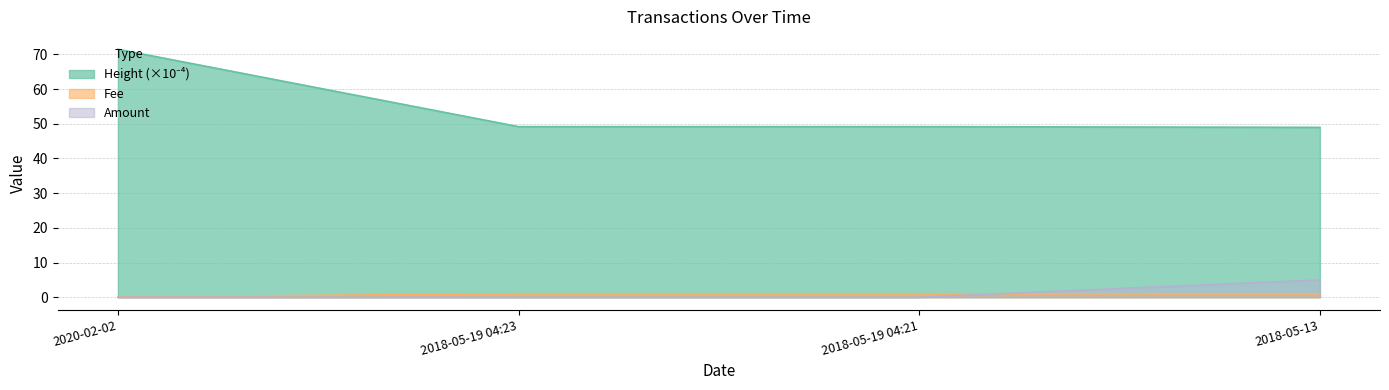

Which has a higher value, 2020-02-02 or 2018-05-19 04:21?

2020-02-02